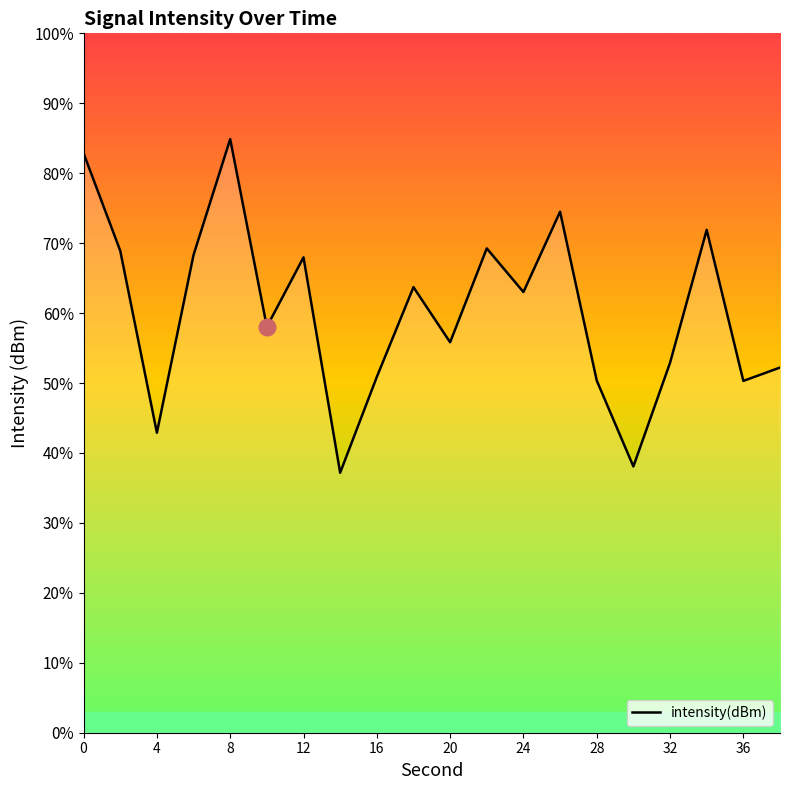

True or false: the data shows -218.5 at 32.

False